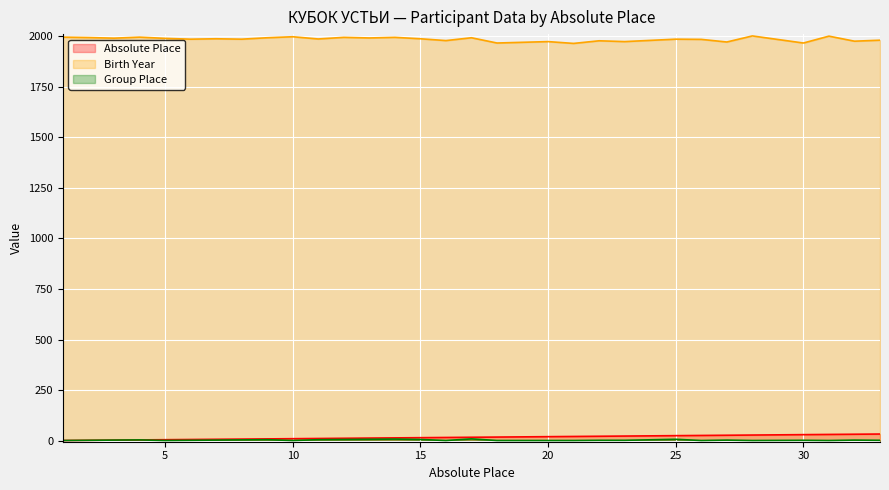

Which category has the lowest value across all series?

1